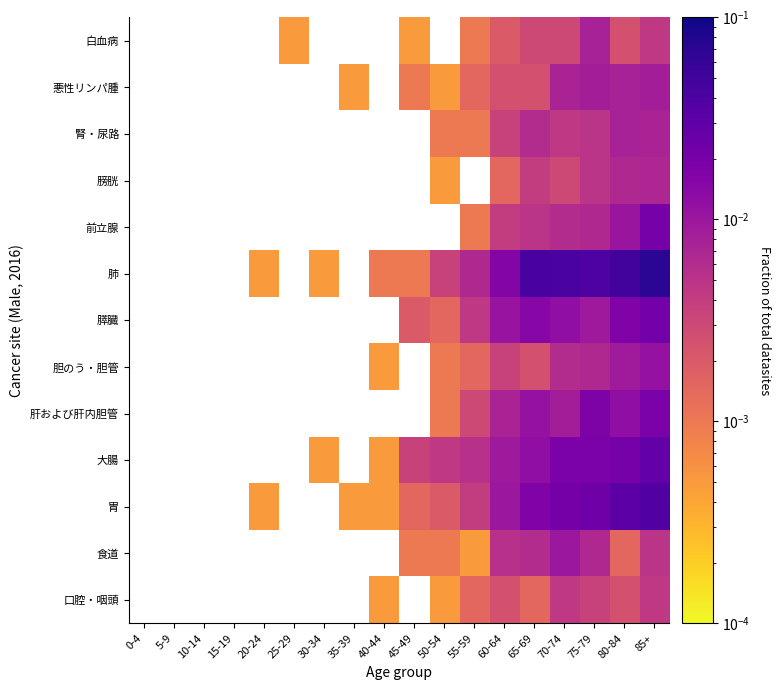

How many values in 大腸 are above zero?

11